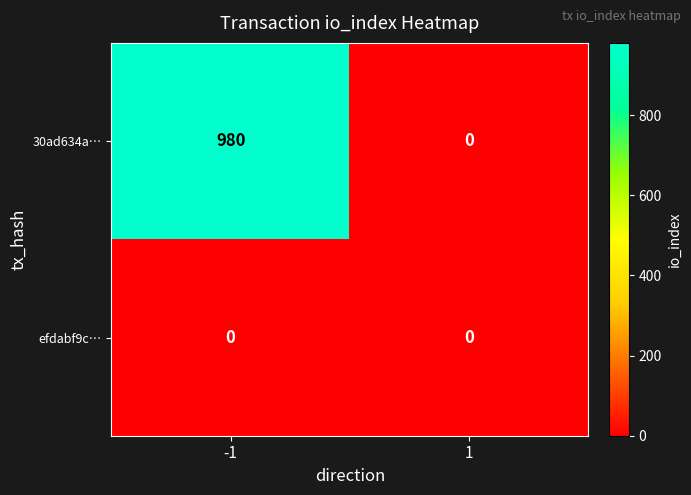

What is the greatest value displayed?

980